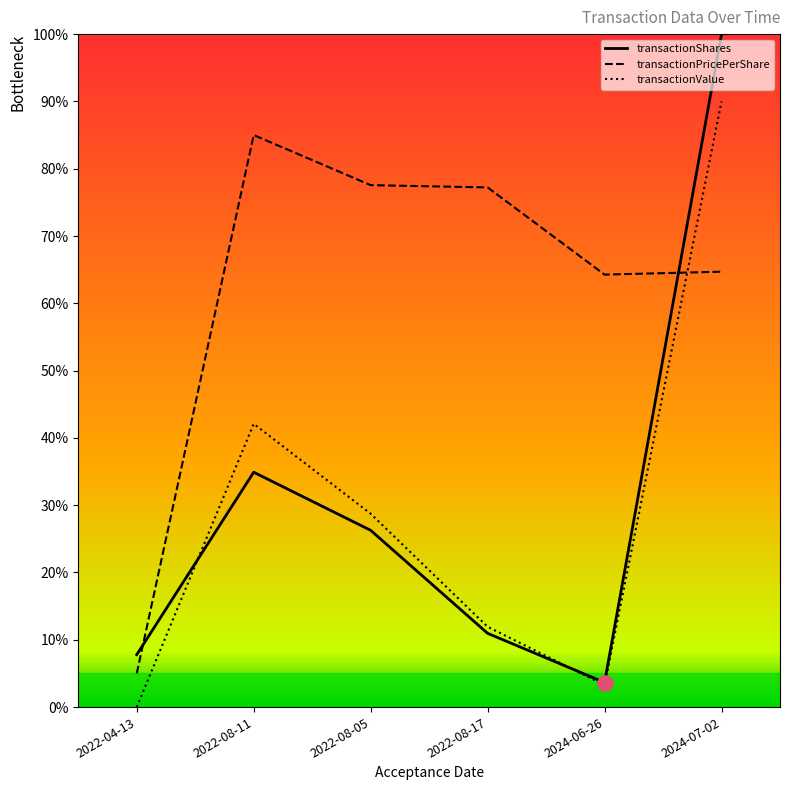

Which series contains the highest Y value?

transactionShares